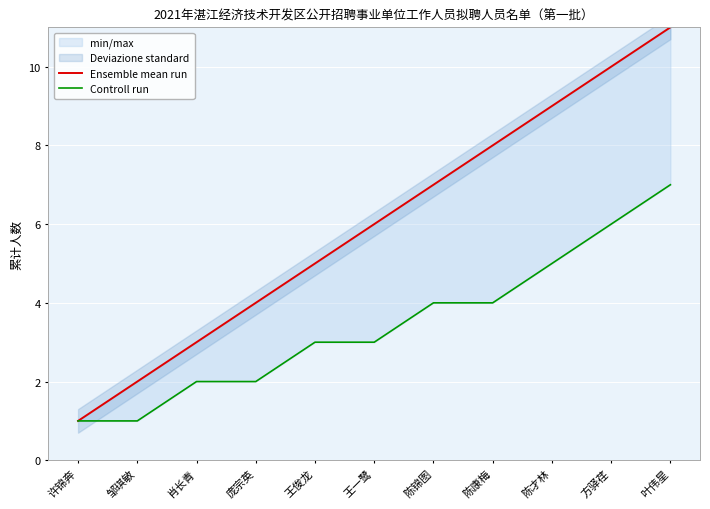

Is this an area chart (filled region under the line)?

No